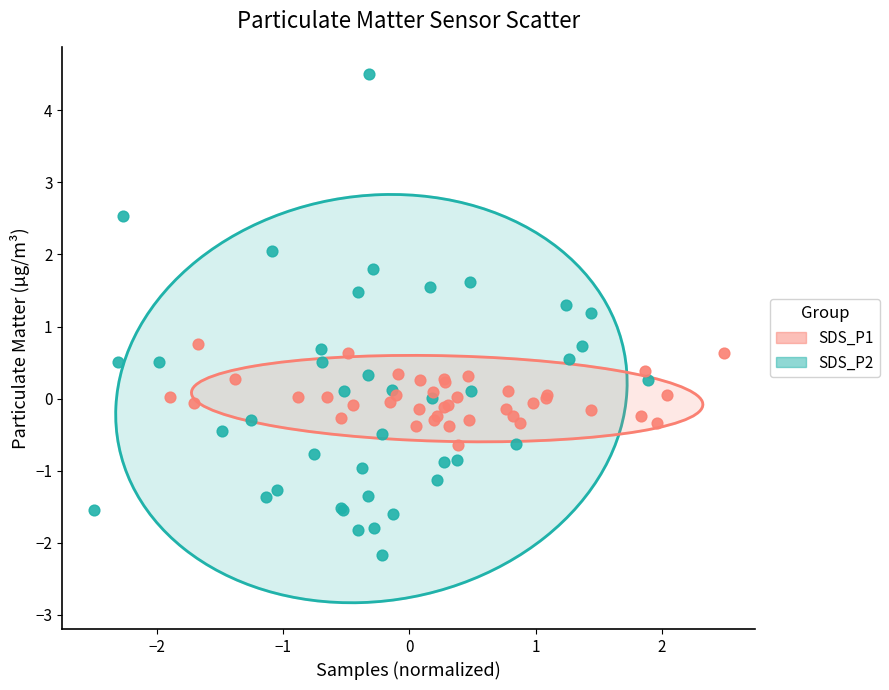

Which series reaches the maximum Y coordinate?

SDS_P1